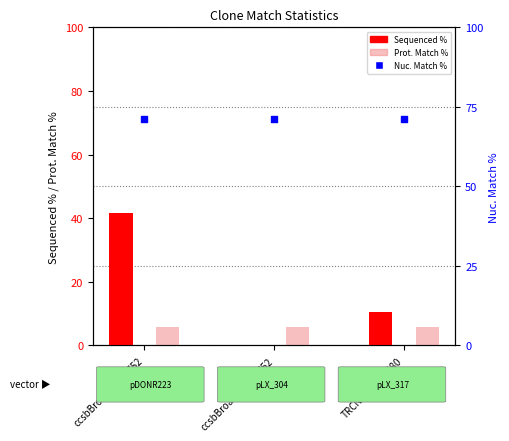

At which category is the sum across all series the highest?

ccsbBroadEn_14752